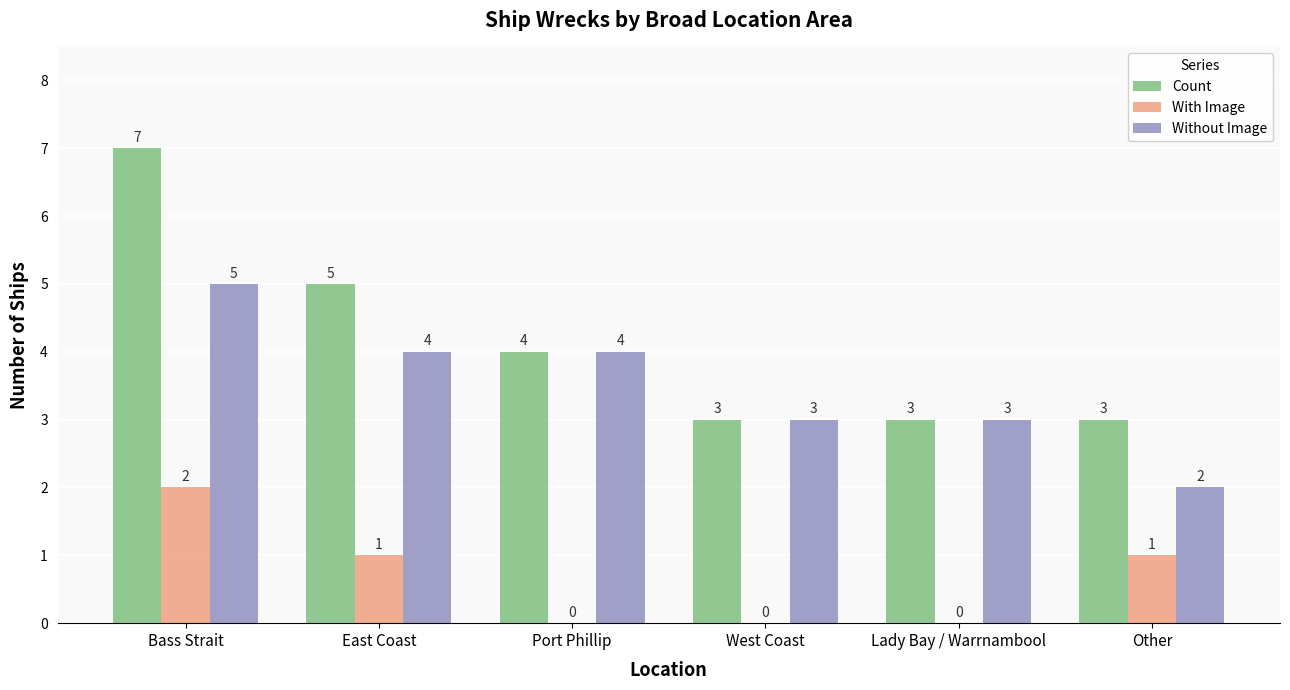

How many values in With Image are above zero?

3